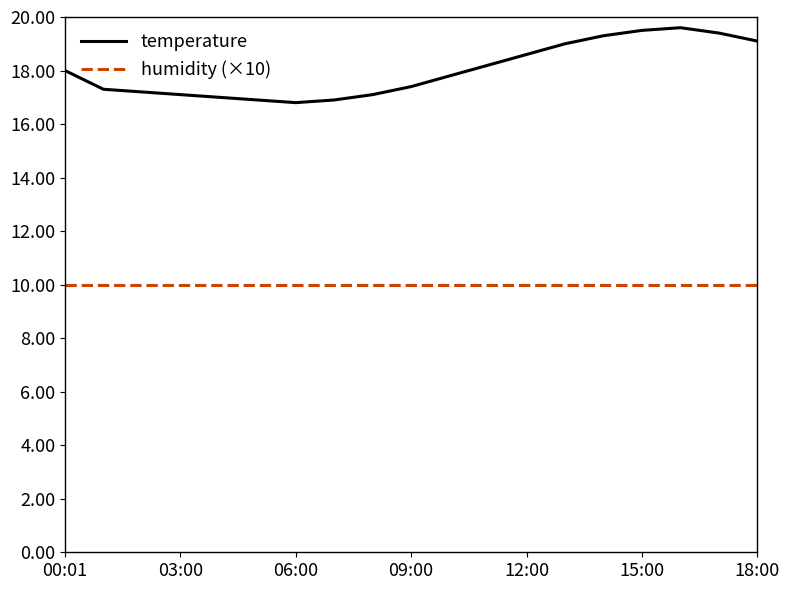

What is the smallest value displayed?

10.0